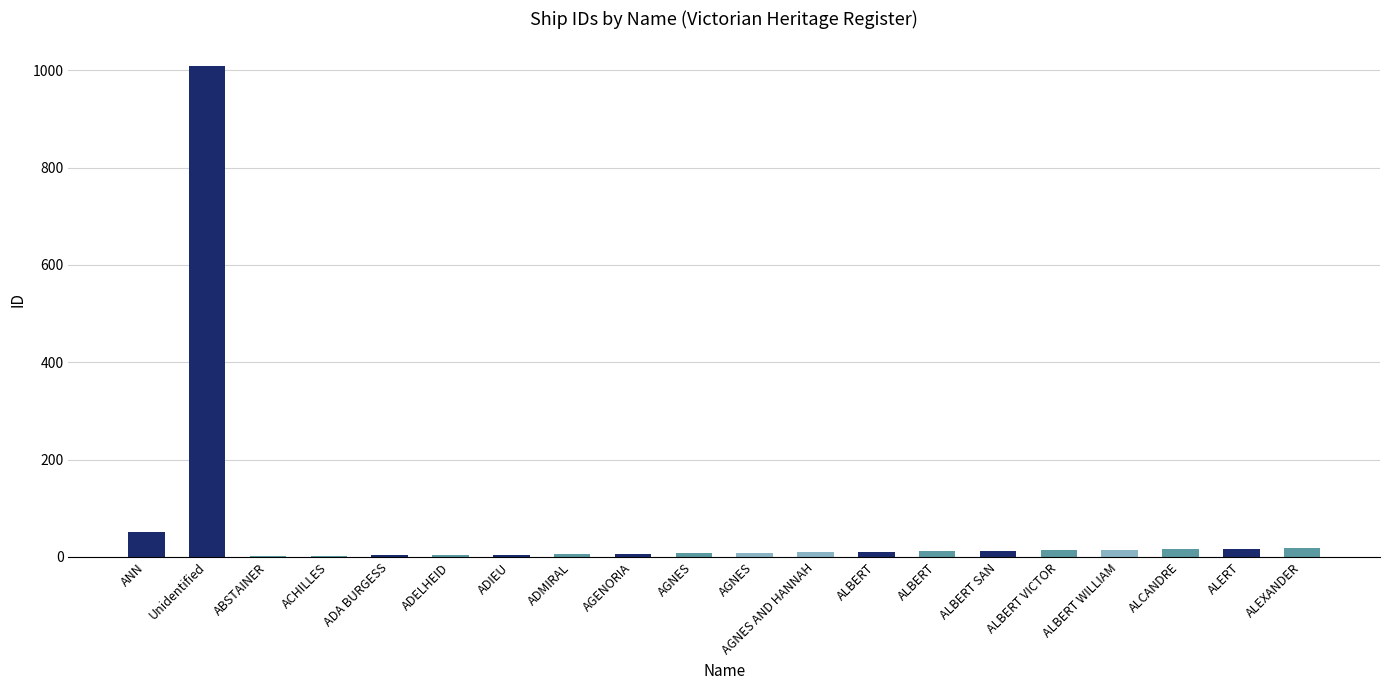

Are the bars horizontal?

No